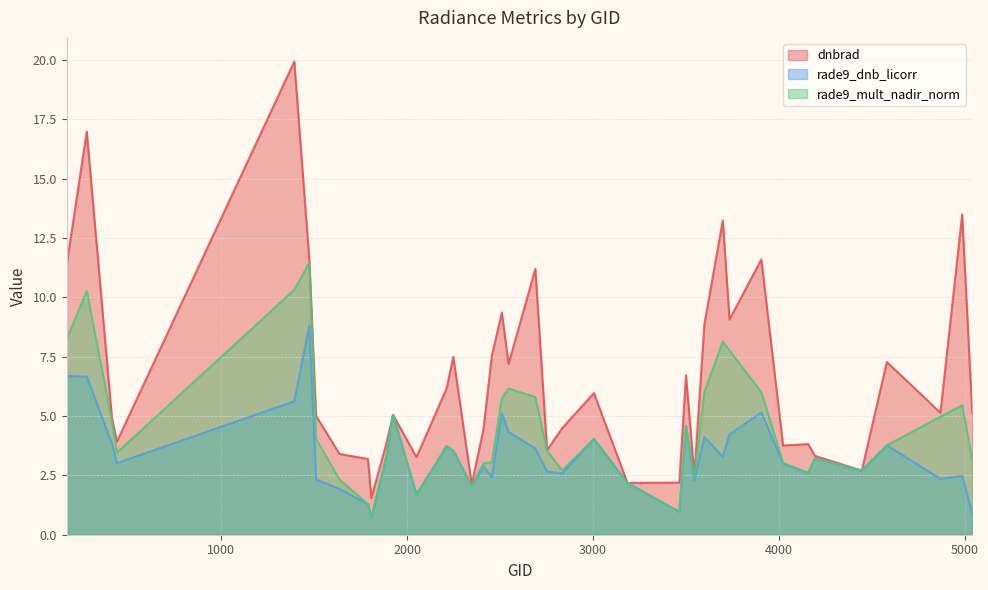

Does the chart have visible grid lines?

Yes